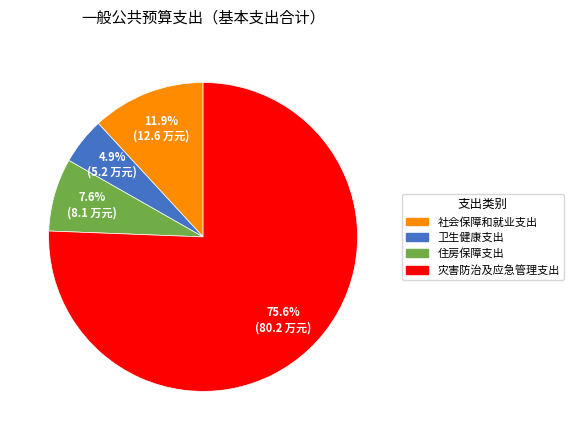

Which category has the smallest portion of the pie?

卫生健康支出